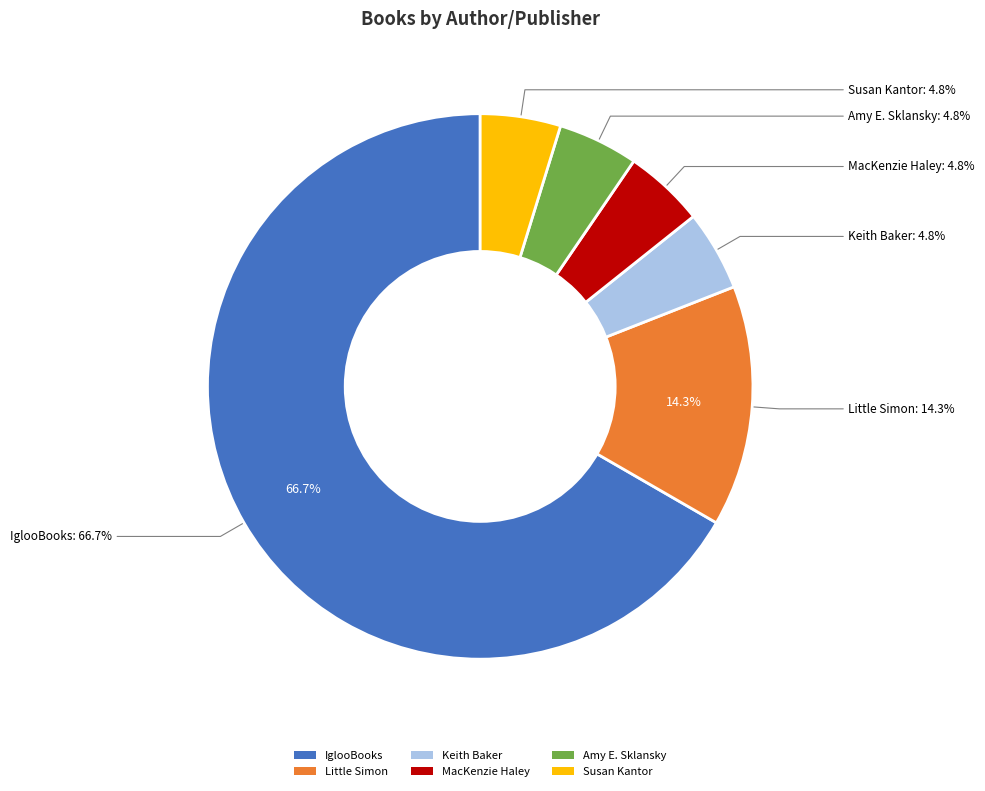

To the nearest percent, what is the average slice percentage?

17%